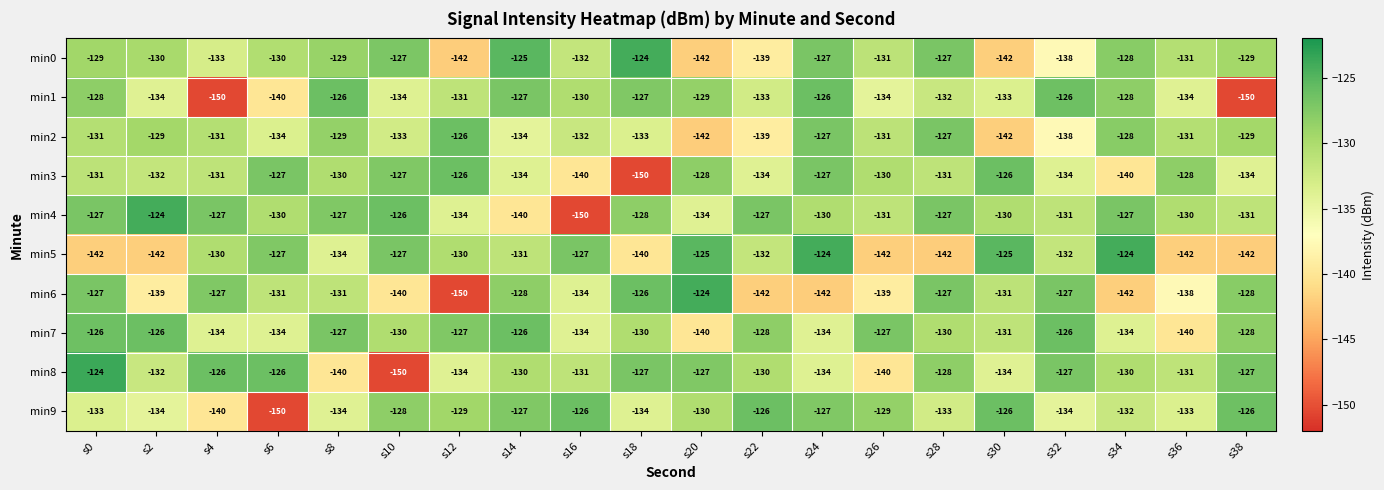

Which series changed the most between s0 and s38?

min1